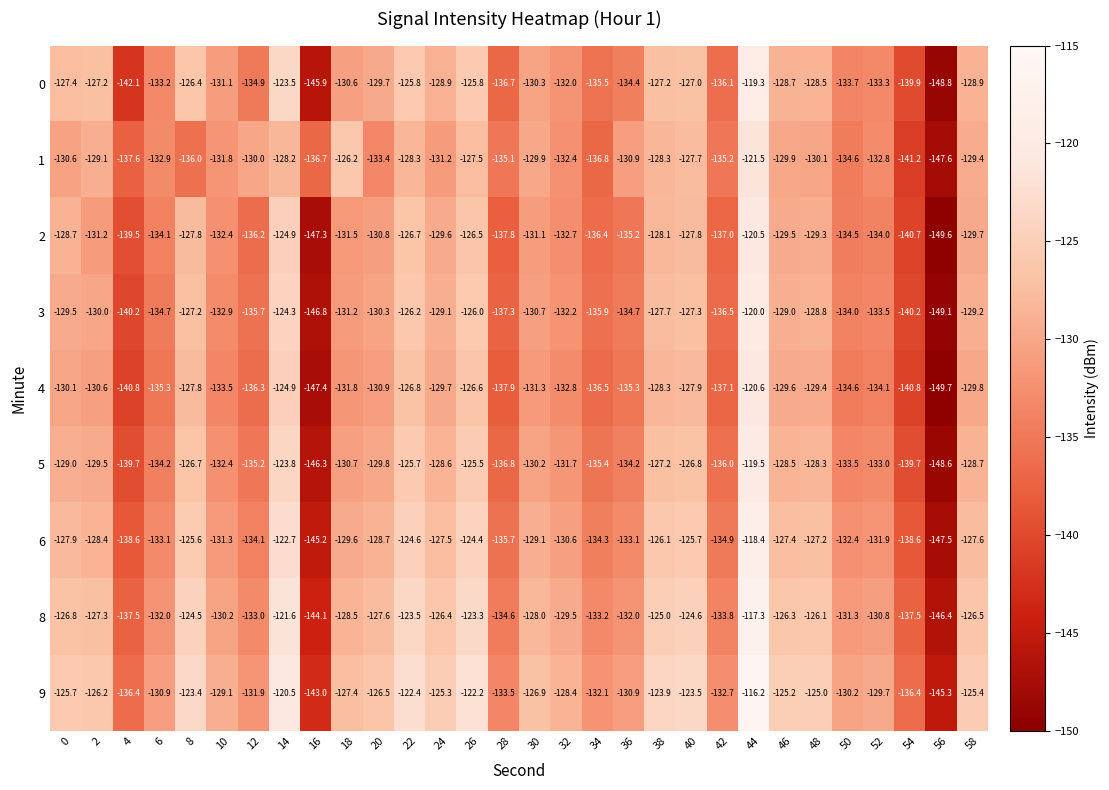

How many data points in 2 are above -131?

13